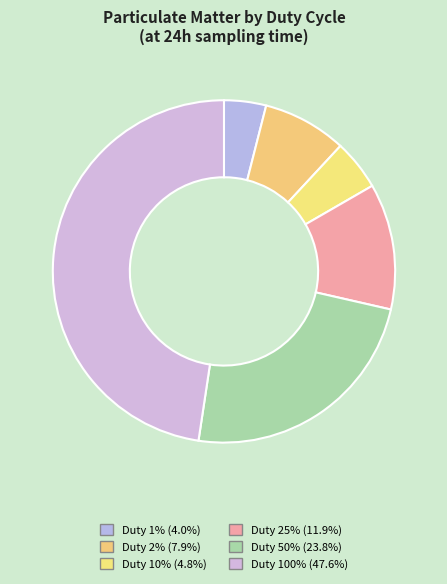

How many slices are in this pie chart?

6